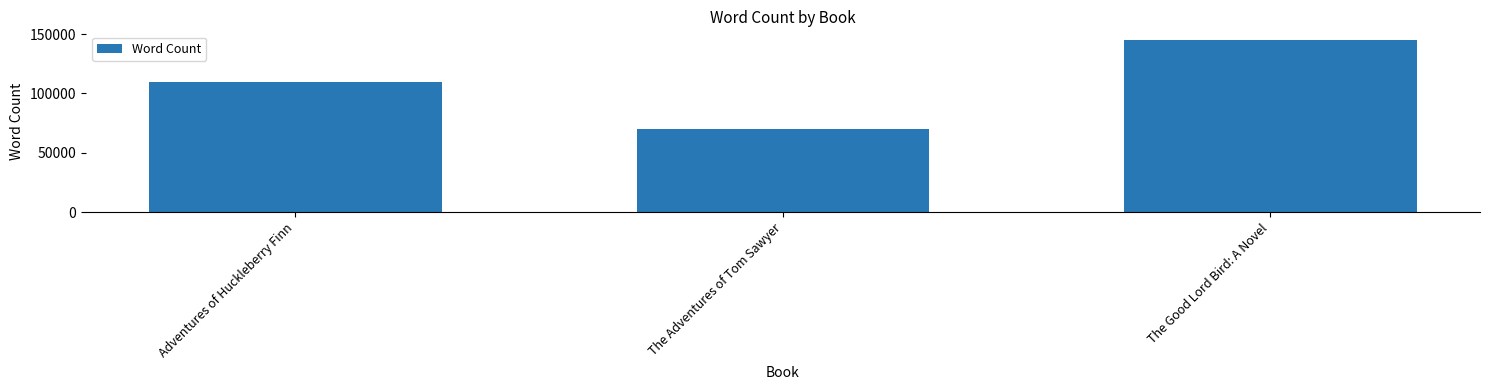

Is it true that the value at Adventures of Huckleberry Finn is 109571?

True